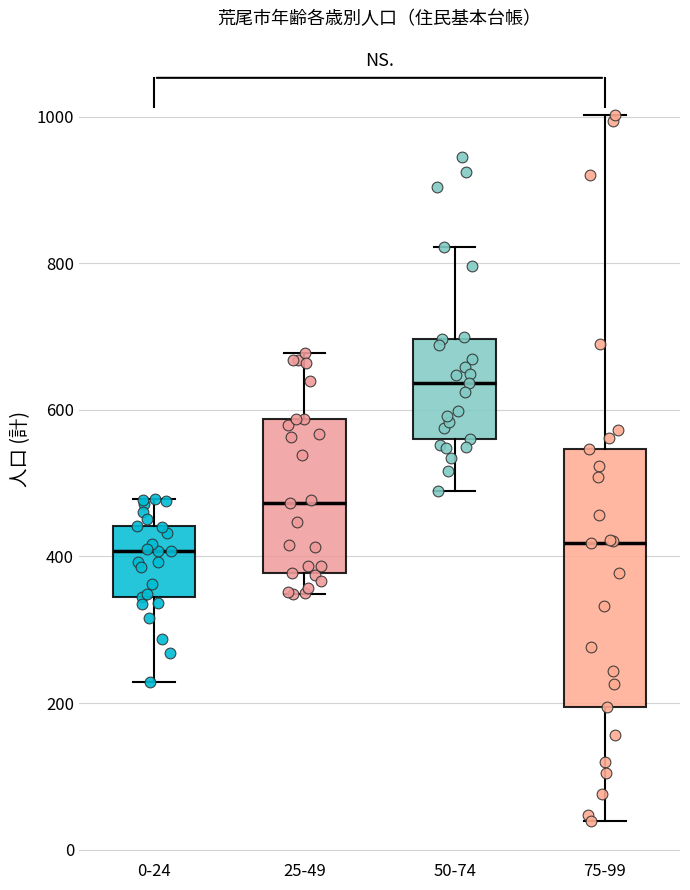

Reading left to right, read every box against the y-axis: the position of its median line, the range the box covers, and the ends of its whiskers. The values are not printed on the chart, so give them approximately, as read against the axis.

0-24: median 400, box 340 to 440, whiskers 220 to 480
25-49: median 480, box 380 to 580, whiskers 340 to 680
50-74: median 640, box 560 to 700, whiskers 480 to 820
75-99: median 420, box 200 to 540, whiskers 40 to 1000